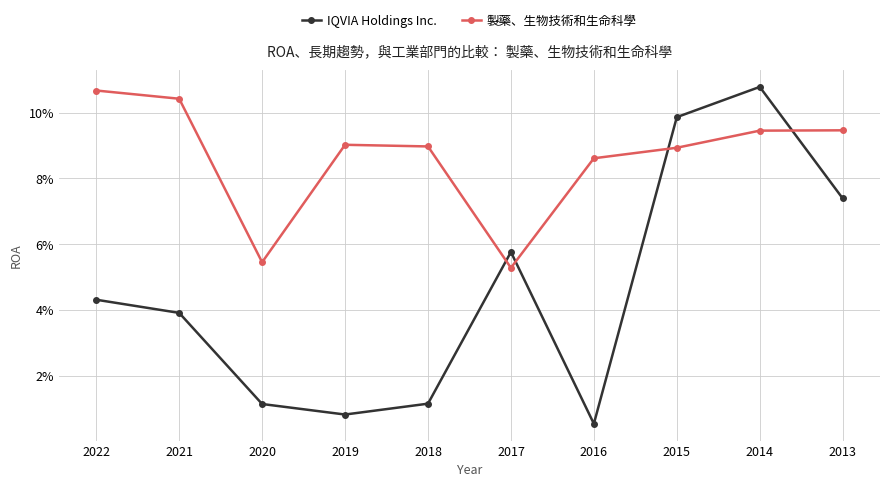

The value of 製藥、生物技術和生命科學 at 2014 is 0.1. True or false?

True